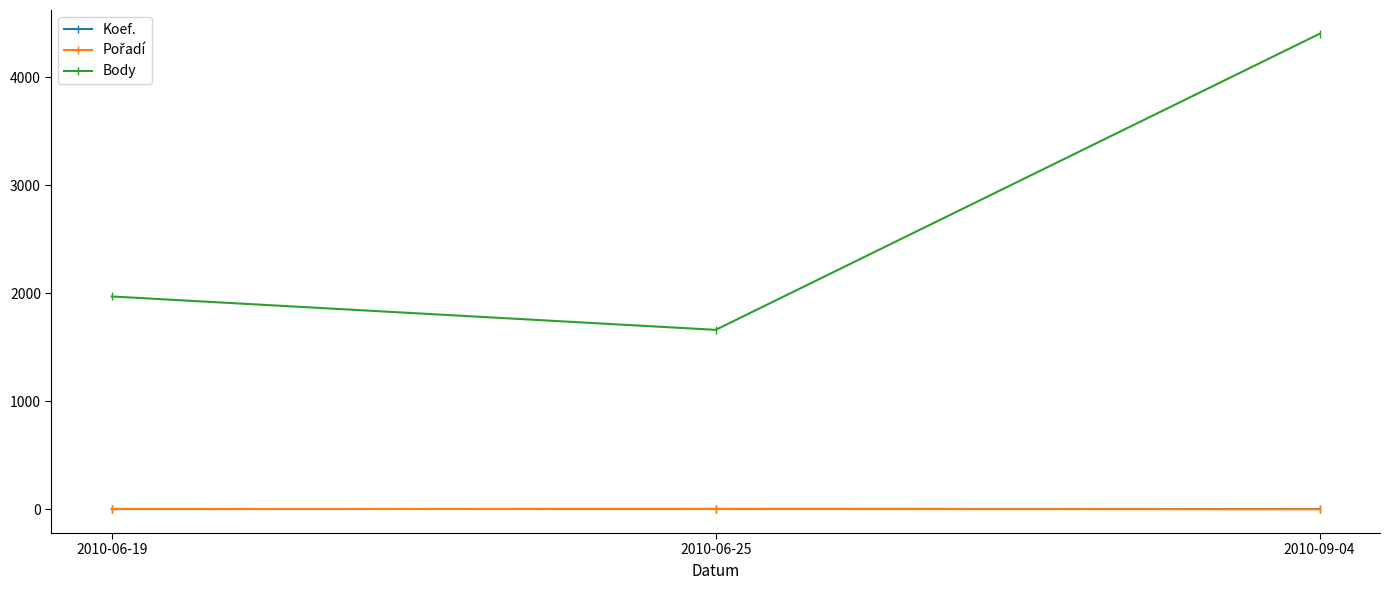

How many data points in Koef. are less than 4?

1